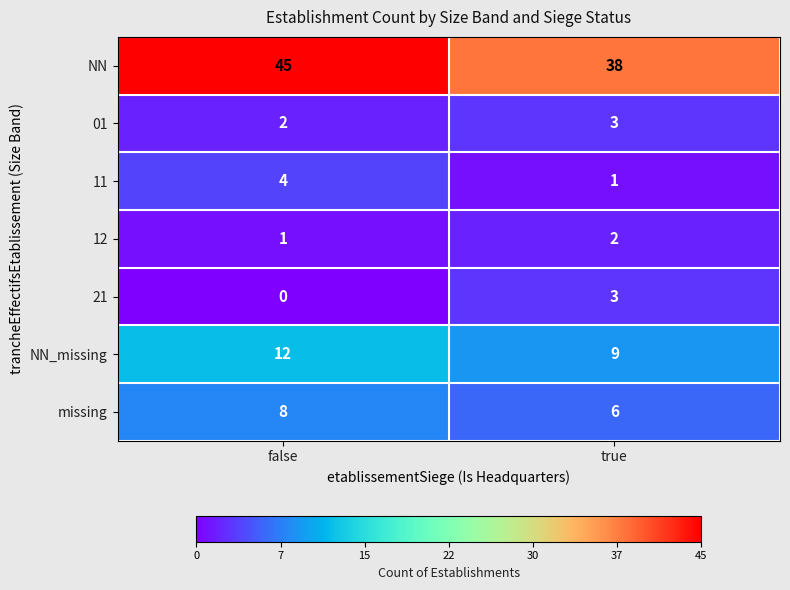

What is the sum of the missing values at true and false?

14